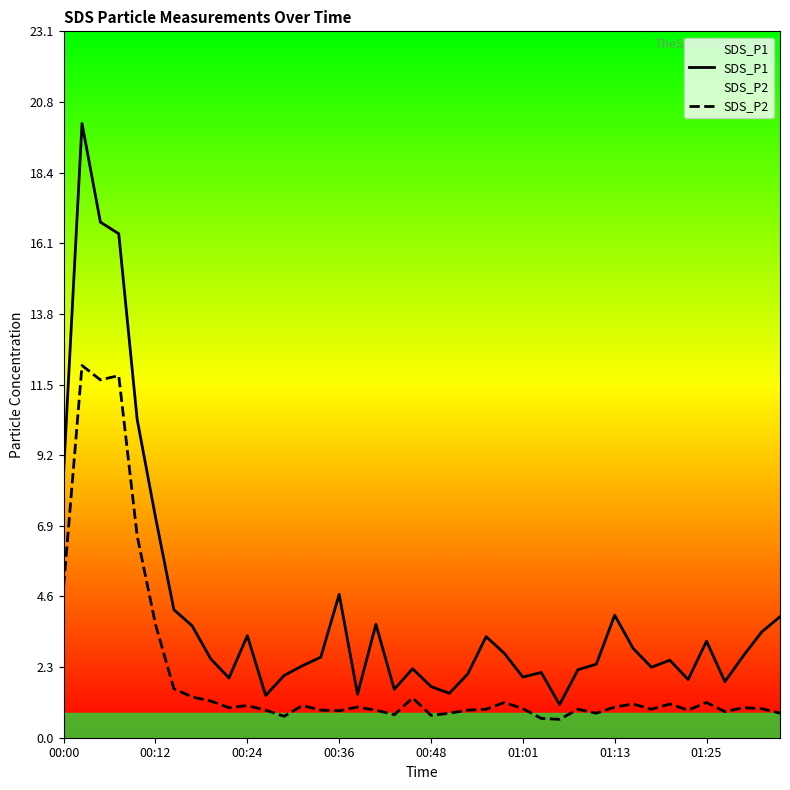

What is the difference between the maximum and minimum values in the SDS_P1 series?

19.0